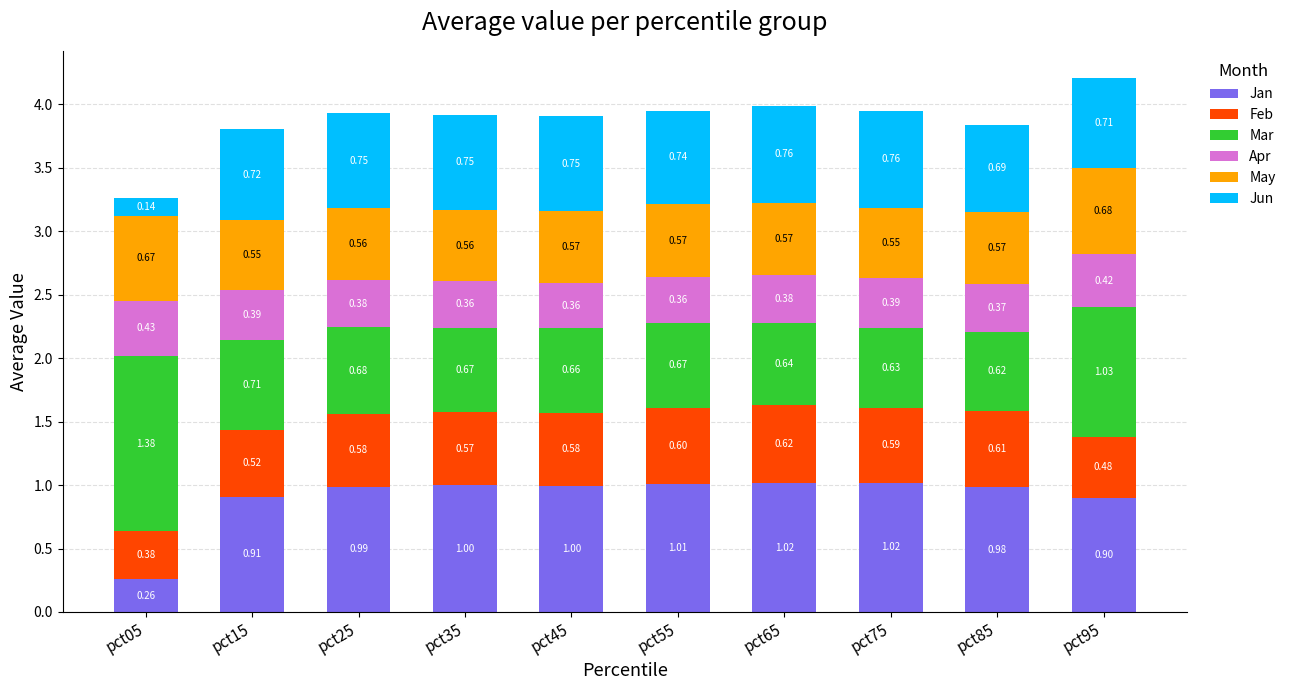

What is the total value across all series at pct05?

3.3